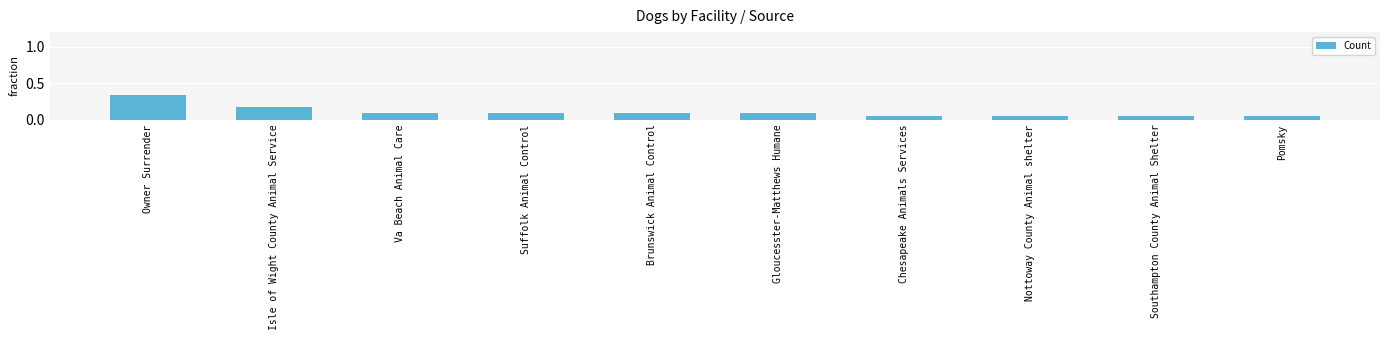

The chart shows a value of 0.0 at Gloucesster-Matthews Humane. True or false?

False